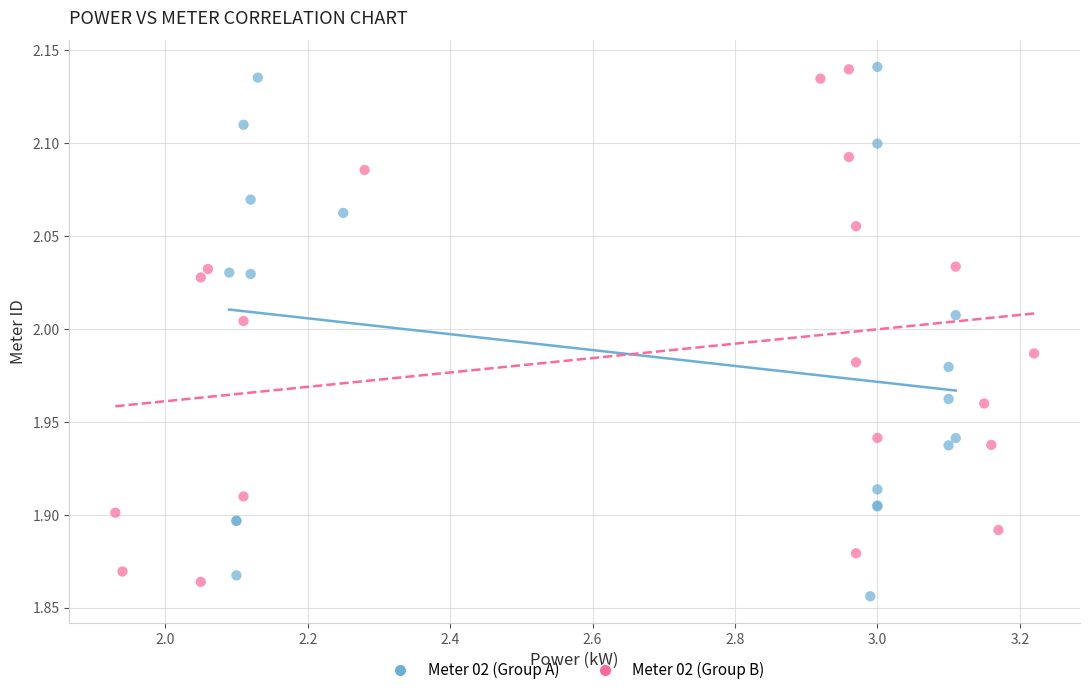

What are all the series names shown in the legend?

Meter 02 (Group A), Meter 02 (Group B)